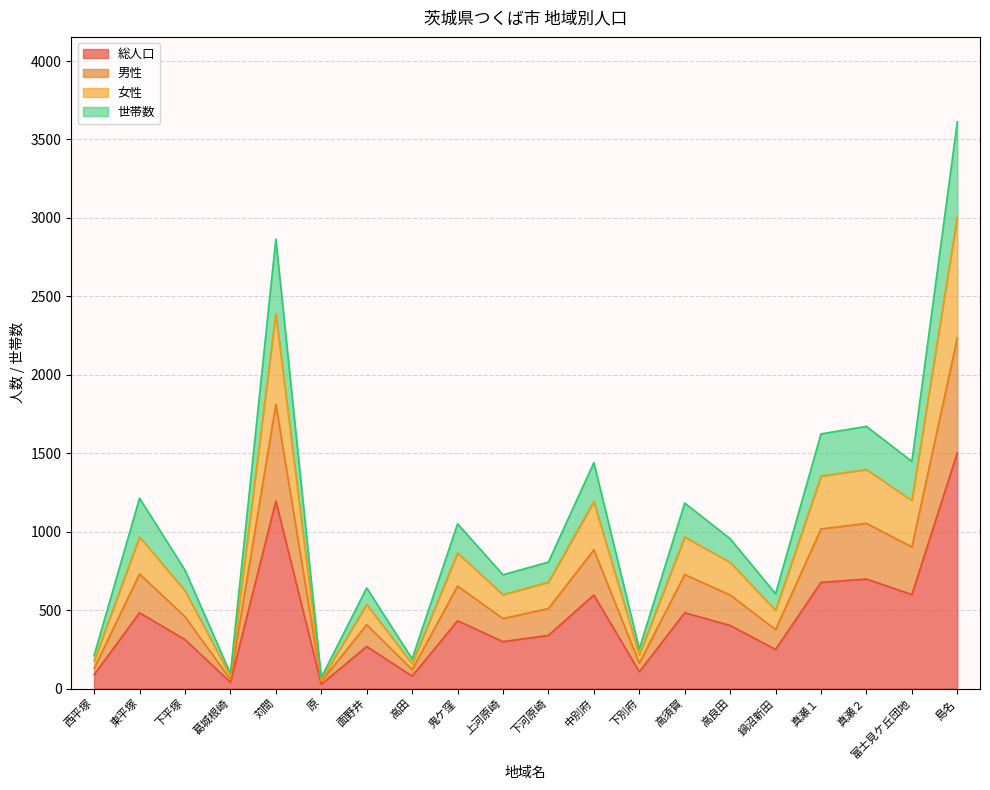

True or false: 男性 has more than 1 points higher than both neighbors.

True